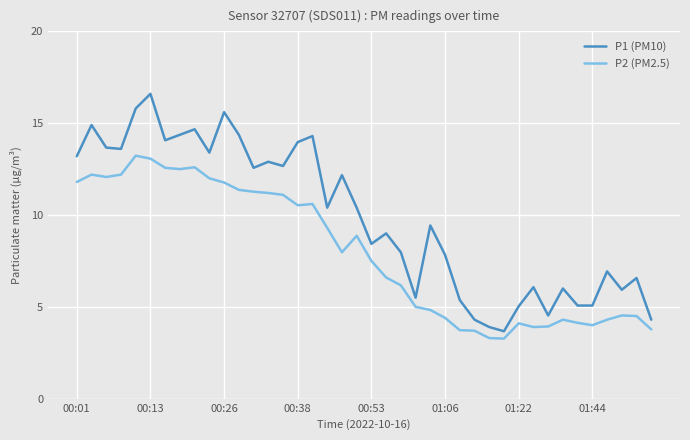

What are all the series names shown in the legend?

P1 (PM10), P2 (PM2.5)